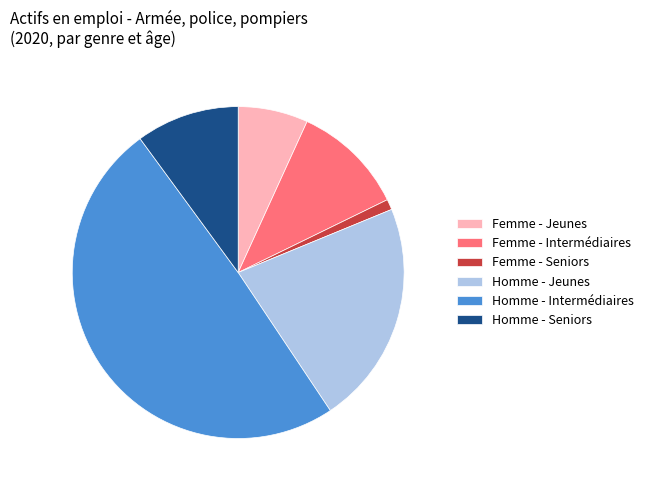

Which category has the biggest portion of the pie?

Homme - Intermédiaires